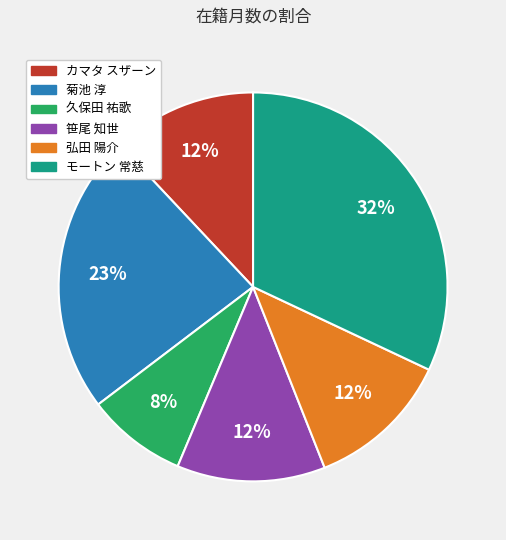

How many segments does this pie chart have?

6